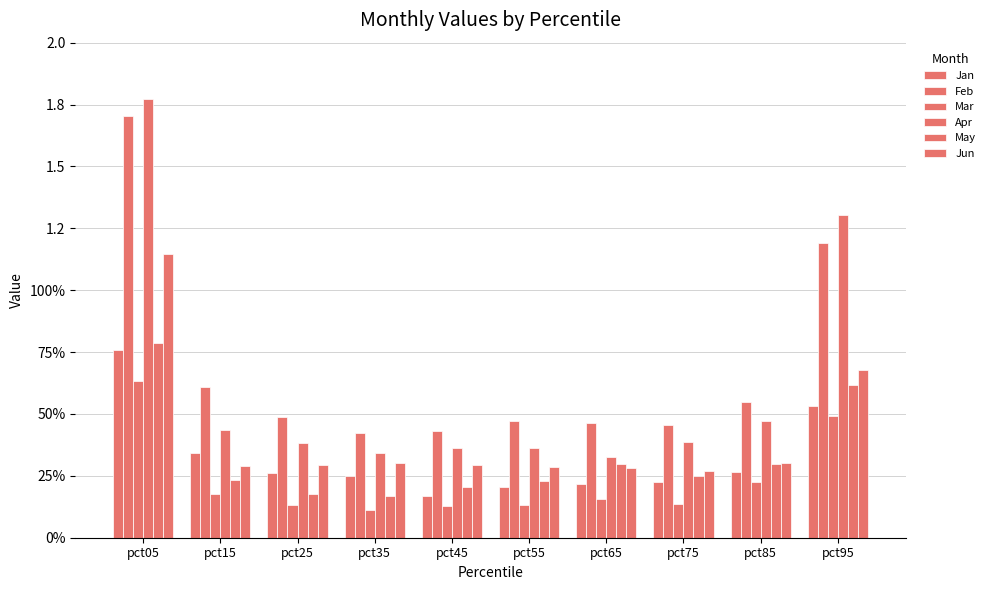

Does the chart contain any negative values?

No